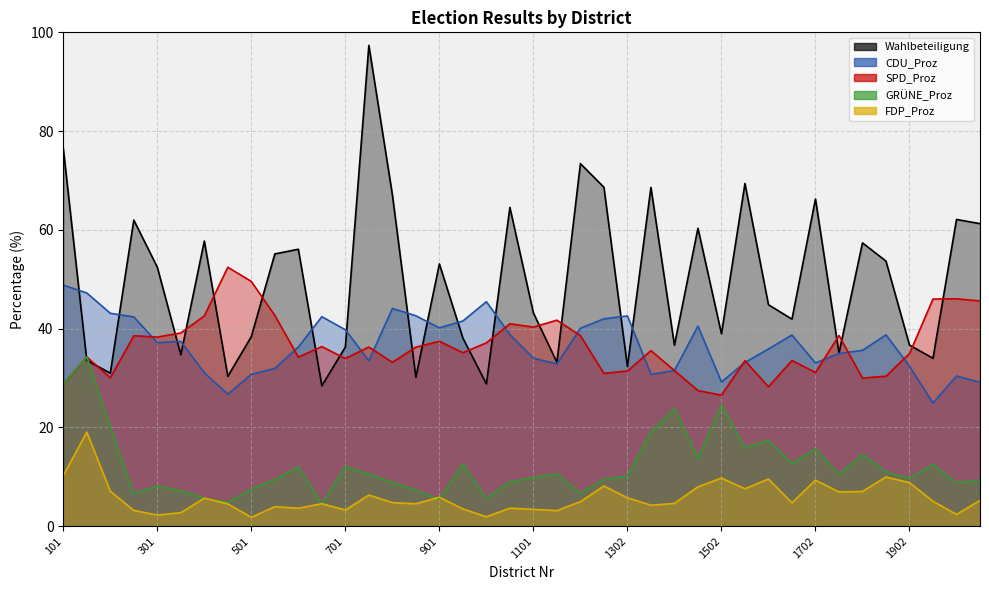

How many data points in Wahlbeteiligung are less than 52?

20